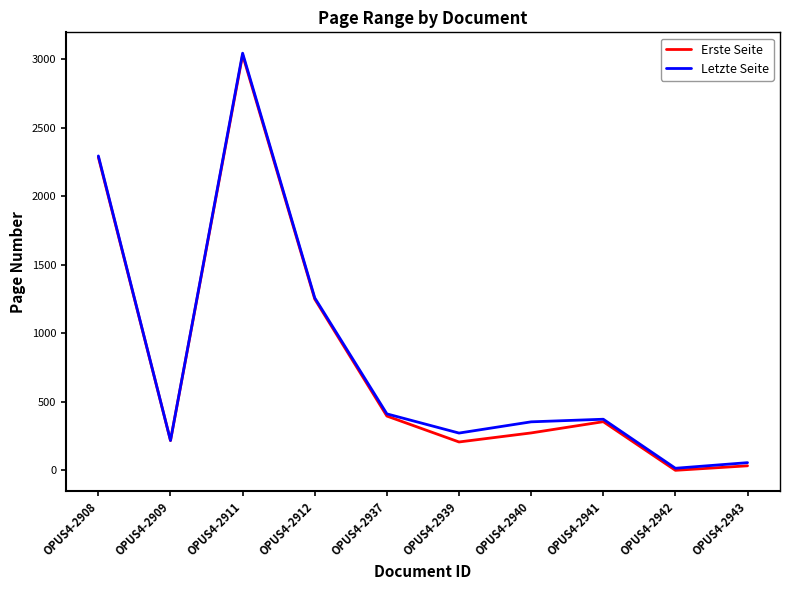

In Erste Seite, how many points are lower than both neighbors (excluding endpoints)?

3